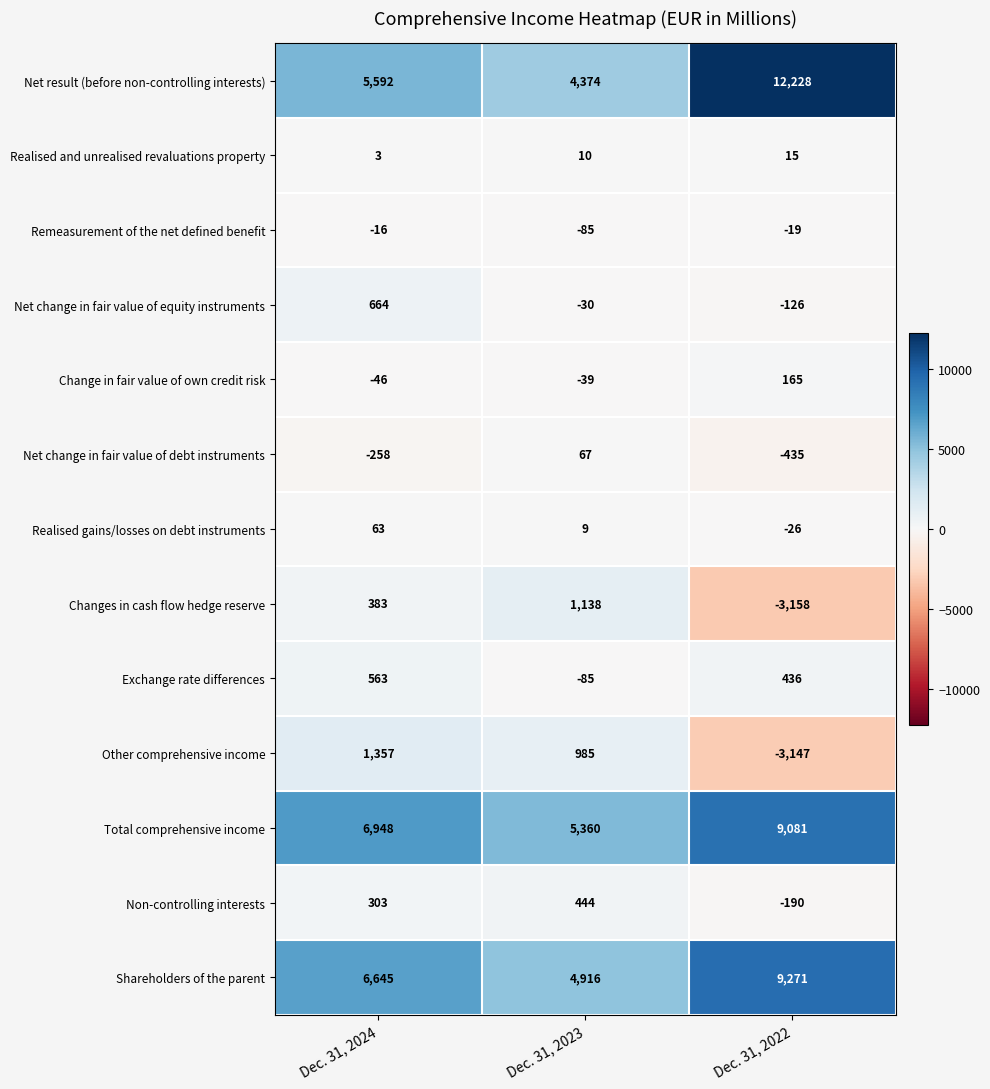

At Dec. 31, 2024, list the series in order from smallest to largest.

Net change in fair value of debt instruments, Change in fair value of own credit risk, Remeasurement of the net defined benefit, Realised and unrealised revaluations property, Realised gains/losses on debt instruments, Non-controlling interests, Changes in cash flow hedge reserve, Exchange rate differences, Net change in fair value of equity instruments, Other comprehensive income, Net result (before non-controlling interests), Shareholders of the parent, Total comprehensive income